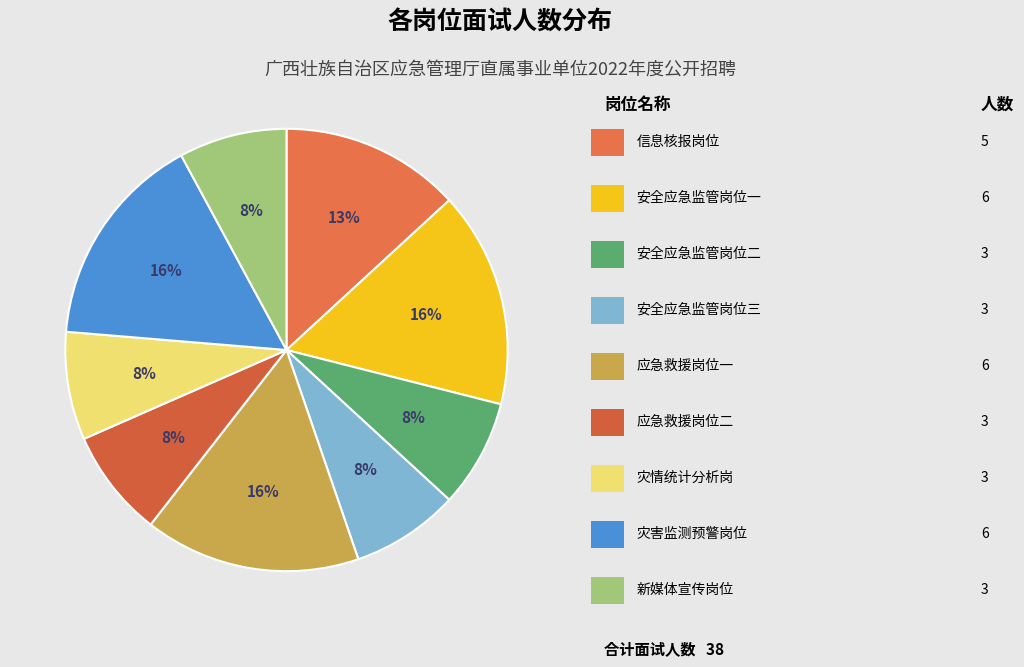

Is there a majority slice in this chart?

No